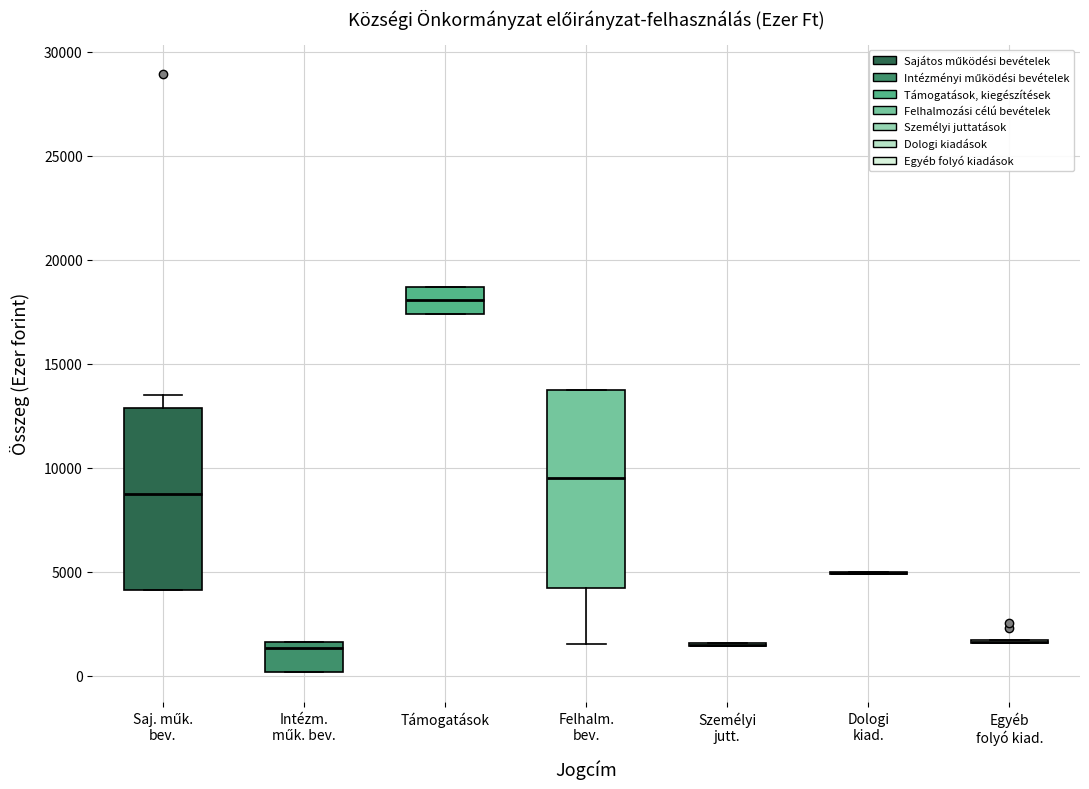

Where is the upper edge of the box for Intézm. műk. bev. on the y-axis? The values are not printed on the chart, so give them approximately, as read against the axis.

1500